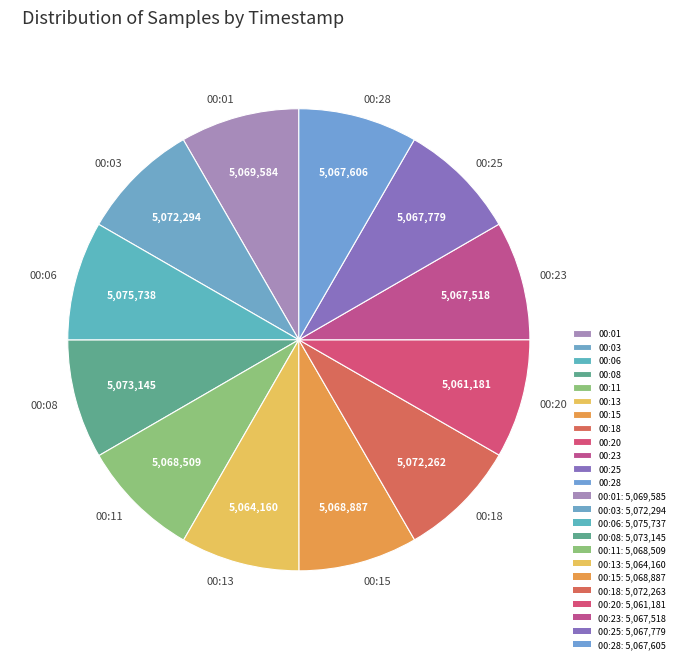

How many slices are in this pie chart?

12